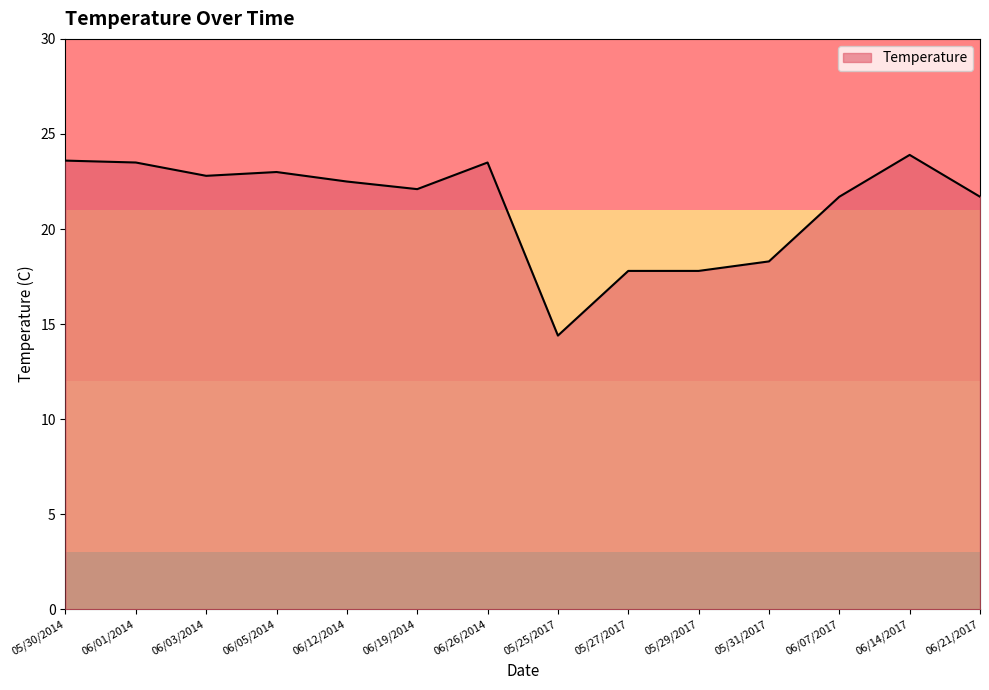

What is the approximate value at 06/05/2014?

23.0